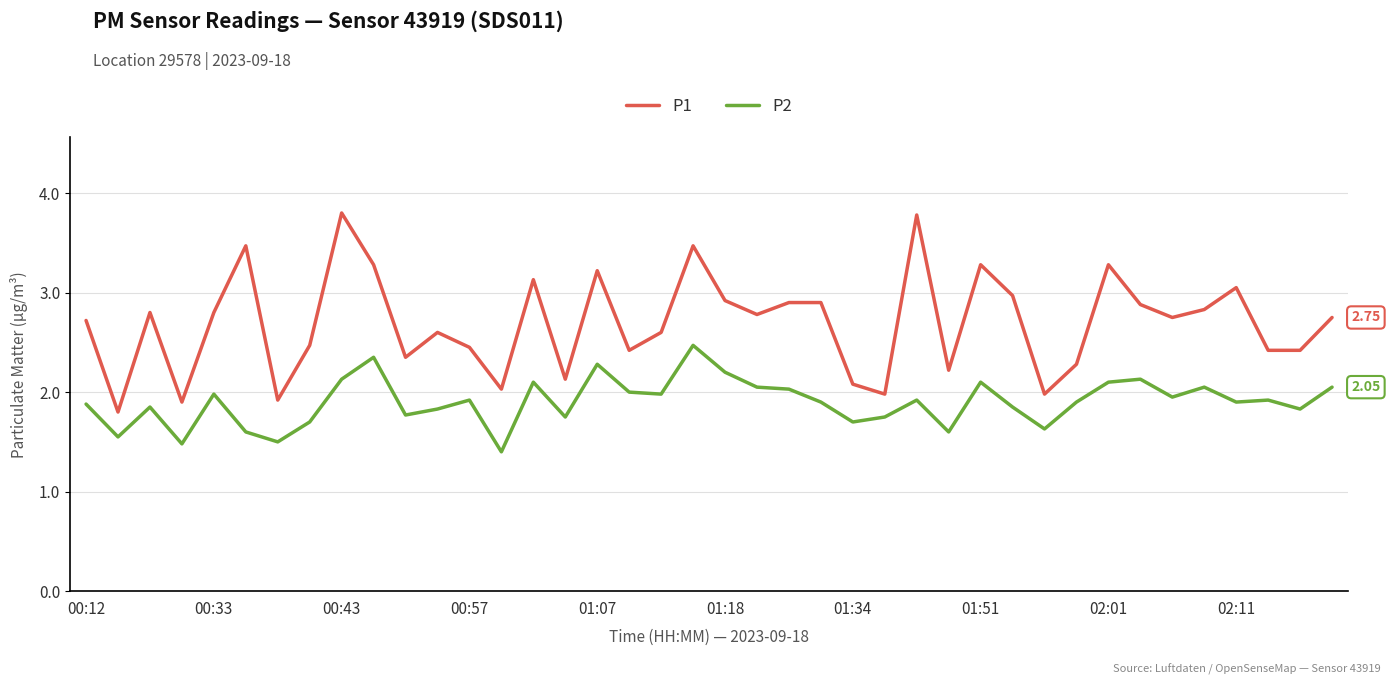

List the series in order of their peak value, lowest first.

P2, P1